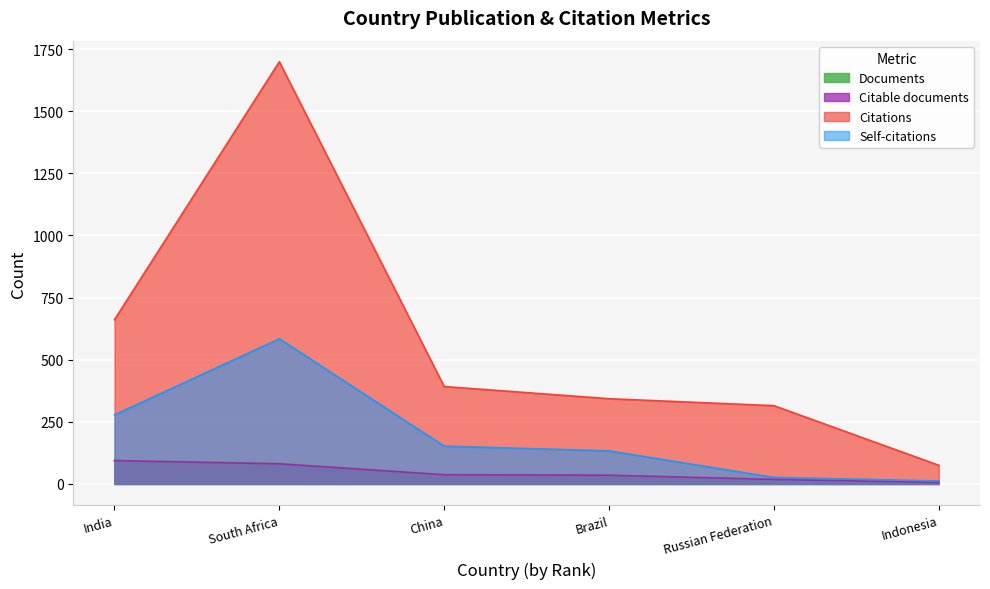

What position from the left is China?

3